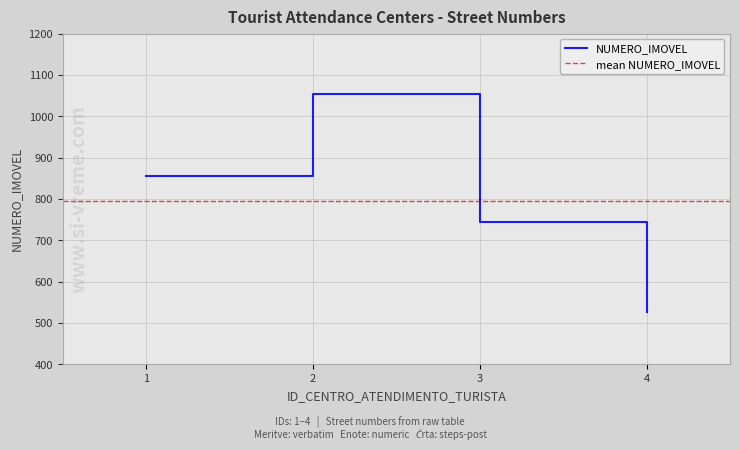

How many points are higher than both their immediate neighbors (excluding endpoints)?

1